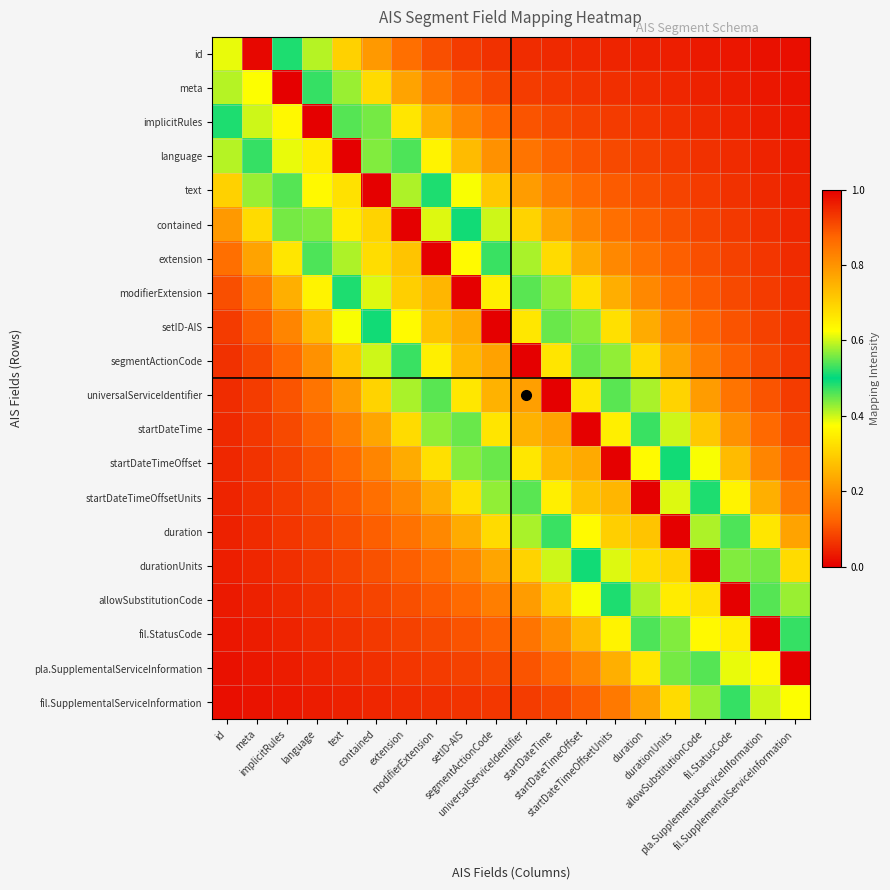

Reading right to left, transcribe all the data shown in this chart.

id: fil.SupplementalServiceInformation=0.0	pla.SupplementalServiceInformation=0.0	fil.StatusCode=0.0	allowSubstitutionCode=0.0	durationUnits=0.0	duration=0.0	startDateTimeOffsetUnits=0.0	startDateTimeOffset=0.0	startDateTime=0.1	universalServiceIdentifier=0.1	segmentActionCode=0.1	setID-AIS=0.1	modifierExtension=0.1	extension=0.1	contained=0.2	text=0.3	language=0.4	implicitRules=0.5	meta=1.0	id=0.6
meta: fil.SupplementalServiceInformation=0.0	pla.SupplementalServiceInformation=0.0	fil.StatusCode=0.0	allowSubstitutionCode=0.0	durationUnits=0.0	duration=0.1	startDateTimeOffsetUnits=0.1	startDateTimeOffset=0.1	startDateTime=0.1	universalServiceIdentifier=0.1	segmentActionCode=0.1	setID-AIS=0.1	modifierExtension=0.2	extension=0.2	contained=0.3	text=0.4	language=0.5	implicitRules=1.0	meta=0.6	id=0.6
implicitRules: fil.SupplementalServiceInformation=0.0	pla.SupplementalServiceInformation=0.0	fil.StatusCode=0.0	allowSubstitutionCode=0.1	durationUnits=0.1	duration=0.1	startDateTimeOffsetUnits=0.1	startDateTimeOffset=0.1	startDateTime=0.1	universalServiceIdentifier=0.1	segmentActionCode=0.1	setID-AIS=0.2	modifierExtension=0.2	extension=0.3	contained=0.4	text=0.5	language=1.0	implicitRules=0.6	meta=0.6	id=0.5
language: fil.SupplementalServiceInformation=0.0	pla.SupplementalServiceInformation=0.0	fil.StatusCode=0.1	allowSubstitutionCode=0.1	durationUnits=0.1	duration=0.1	startDateTimeOffsetUnits=0.1	startDateTimeOffset=0.1	startDateTime=0.1	universalServiceIdentifier=0.1	segmentActionCode=0.2	setID-AIS=0.3	modifierExtension=0.4	extension=0.5	contained=0.6	text=1.0	language=0.7	implicitRules=0.6	meta=0.5	id=0.4
text: fil.SupplementalServiceInformation=0.0	pla.SupplementalServiceInformation=0.1	fil.StatusCode=0.1	allowSubstitutionCode=0.1	durationUnits=0.1	duration=0.1	startDateTimeOffsetUnits=0.1	startDateTimeOffset=0.1	startDateTime=0.2	universalServiceIdentifier=0.2	segmentActionCode=0.3	setID-AIS=0.4	modifierExtension=0.5	extension=0.6	contained=1.1	text=0.7	language=0.6	implicitRules=0.5	meta=0.4	id=0.3
contained: fil.SupplementalServiceInformation=0.0	pla.SupplementalServiceInformation=0.1	fil.StatusCode=0.1	allowSubstitutionCode=0.1	durationUnits=0.1	duration=0.1	startDateTimeOffsetUnits=0.1	startDateTimeOffset=0.2	startDateTime=0.2	universalServiceIdentifier=0.3	segmentActionCode=0.4	setID-AIS=0.5	modifierExtension=0.6	extension=1.1	contained=0.7	text=0.7	language=0.6	implicitRules=0.4	meta=0.3	id=0.2
extension: fil.SupplementalServiceInformation=0.1	pla.SupplementalServiceInformation=0.1	fil.StatusCode=0.1	allowSubstitutionCode=0.1	durationUnits=0.1	duration=0.1	startDateTimeOffsetUnits=0.2	startDateTimeOffset=0.2	startDateTime=0.3	universalServiceIdentifier=0.4	segmentActionCode=0.5	setID-AIS=0.6	modifierExtension=1.1	extension=0.7	contained=0.7	text=0.6	language=0.5	implicitRules=0.3	meta=0.2	id=0.1
modifierExtension: fil.SupplementalServiceInformation=0.1	pla.SupplementalServiceInformation=0.1	fil.StatusCode=0.1	allowSubstitutionCode=0.1	durationUnits=0.1	duration=0.2	startDateTimeOffsetUnits=0.2	startDateTimeOffset=0.3	startDateTime=0.4	universalServiceIdentifier=0.5	segmentActionCode=0.7	setID-AIS=1.1	modifierExtension=0.7	extension=0.7	contained=0.6	text=0.5	language=0.4	implicitRules=0.2	meta=0.2	id=0.1
setID-AIS: fil.SupplementalServiceInformation=0.1	pla.SupplementalServiceInformation=0.1	fil.StatusCode=0.1	allowSubstitutionCode=0.1	durationUnits=0.2	duration=0.2	startDateTimeOffsetUnits=0.3	startDateTimeOffset=0.4	startDateTime=0.6	universalServiceIdentifier=0.7	segmentActionCode=1.1	setID-AIS=0.8	modifierExtension=0.7	extension=0.6	contained=0.5	text=0.4	language=0.3	implicitRules=0.2	meta=0.1	id=0.1
segmentActionCode: fil.SupplementalServiceInformation=0.1	pla.SupplementalServiceInformation=0.1	fil.StatusCode=0.1	allowSubstitutionCode=0.2	durationUnits=0.2	duration=0.3	startDateTimeOffsetUnits=0.4	startDateTimeOffset=0.6	startDateTime=0.7	universalServiceIdentifier=1.1	segmentActionCode=0.8	setID-AIS=0.7	modifierExtension=0.7	extension=0.5	contained=0.4	text=0.3	language=0.2	implicitRules=0.1	meta=0.1	id=0.1
universalServiceIdentifier: fil.SupplementalServiceInformation=0.1	pla.SupplementalServiceInformation=0.1	fil.StatusCode=0.1	allowSubstitutionCode=0.2	durationUnits=0.3	duration=0.4	startDateTimeOffsetUnits=0.5	startDateTimeOffset=0.7	startDateTime=1.1	universalServiceIdentifier=0.8	segmentActionCode=0.7	setID-AIS=0.7	modifierExtension=0.5	extension=0.4	contained=0.3	text=0.2	language=0.1	implicitRules=0.1	meta=0.1	id=0.1
startDateTime: fil.SupplementalServiceInformation=0.1	pla.SupplementalServiceInformation=0.1	fil.StatusCode=0.2	allowSubstitutionCode=0.3	durationUnits=0.4	duration=0.5	startDateTimeOffsetUnits=0.7	startDateTimeOffset=1.1	startDateTime=0.8	universalServiceIdentifier=0.7	segmentActionCode=0.7	setID-AIS=0.6	modifierExtension=0.4	extension=0.3	contained=0.2	text=0.2	language=0.1	implicitRules=0.1	meta=0.1	id=0.1
startDateTimeOffset: fil.SupplementalServiceInformation=0.1	pla.SupplementalServiceInformation=0.2	fil.StatusCode=0.3	allowSubstitutionCode=0.4	durationUnits=0.5	duration=0.6	startDateTimeOffsetUnits=1.1	startDateTimeOffset=0.8	startDateTime=0.7	universalServiceIdentifier=0.7	segmentActionCode=0.6	setID-AIS=0.4	modifierExtension=0.3	extension=0.2	contained=0.2	text=0.1	language=0.1	implicitRules=0.1	meta=0.1	id=0.0
startDateTimeOffsetUnits: fil.SupplementalServiceInformation=0.2	pla.SupplementalServiceInformation=0.2	fil.StatusCode=0.4	allowSubstitutionCode=0.5	durationUnits=0.6	duration=1.1	startDateTimeOffsetUnits=0.7	startDateTimeOffset=0.7	startDateTime=0.7	universalServiceIdentifier=0.5	segmentActionCode=0.4	setID-AIS=0.3	modifierExtension=0.2	extension=0.2	contained=0.1	text=0.1	language=0.1	implicitRules=0.1	meta=0.1	id=0.0
duration: fil.SupplementalServiceInformation=0.2	pla.SupplementalServiceInformation=0.3	fil.StatusCode=0.5	allowSubstitutionCode=0.6	durationUnits=1.1	duration=0.7	startDateTimeOffsetUnits=0.7	startDateTimeOffset=0.6	startDateTime=0.5	universalServiceIdentifier=0.4	segmentActionCode=0.3	setID-AIS=0.2	modifierExtension=0.2	extension=0.1	contained=0.1	text=0.1	language=0.1	implicitRules=0.1	meta=0.1	id=0.0
durationUnits: fil.SupplementalServiceInformation=0.3	pla.SupplementalServiceInformation=0.4	fil.StatusCode=0.6	allowSubstitutionCode=1.1	durationUnits=0.7	duration=0.7	startDateTimeOffsetUnits=0.6	startDateTimeOffset=0.5	startDateTime=0.4	universalServiceIdentifier=0.3	segmentActionCode=0.2	setID-AIS=0.2	modifierExtension=0.1	extension=0.1	contained=0.1	text=0.1	language=0.1	implicitRules=0.1	meta=0.0	id=0.0
allowSubstitutionCode: fil.SupplementalServiceInformation=0.4	pla.SupplementalServiceInformation=0.5	fil.StatusCode=1.0	allowSubstitutionCode=0.7	durationUnits=0.7	duration=0.6	startDateTimeOffsetUnits=0.5	startDateTimeOffset=0.4	startDateTime=0.3	universalServiceIdentifier=0.2	segmentActionCode=0.2	setID-AIS=0.1	modifierExtension=0.1	extension=0.1	contained=0.1	text=0.1	language=0.1	implicitRules=0.1	meta=0.0	id=0.0
fil.StatusCode: fil.SupplementalServiceInformation=0.5	pla.SupplementalServiceInformation=1.0	fil.StatusCode=0.7	allowSubstitutionCode=0.6	durationUnits=0.6	duration=0.5	startDateTimeOffsetUnits=0.4	startDateTimeOffset=0.3	startDateTime=0.2	universalServiceIdentifier=0.1	segmentActionCode=0.1	setID-AIS=0.1	modifierExtension=0.1	extension=0.1	contained=0.1	text=0.1	language=0.1	implicitRules=0.0	meta=0.0	id=0.0
pla.SupplementalServiceInformation: fil.SupplementalServiceInformation=1.0	pla.SupplementalServiceInformation=0.6	fil.StatusCode=0.6	allowSubstitutionCode=0.5	durationUnits=0.4	duration=0.3	startDateTimeOffsetUnits=0.2	startDateTimeOffset=0.2	startDateTime=0.1	universalServiceIdentifier=0.1	segmentActionCode=0.1	setID-AIS=0.1	modifierExtension=0.1	extension=0.1	contained=0.1	text=0.1	language=0.0	implicitRules=0.0	meta=0.0	id=0.0
fil.SupplementalServiceInformation: fil.SupplementalServiceInformation=0.6	pla.SupplementalServiceInformation=0.6	fil.StatusCode=0.5	allowSubstitutionCode=0.4	durationUnits=0.3	duration=0.2	startDateTimeOffsetUnits=0.2	startDateTimeOffset=0.1	startDateTime=0.1	universalServiceIdentifier=0.1	segmentActionCode=0.1	setID-AIS=0.1	modifierExtension=0.1	extension=0.1	contained=0.0	text=0.0	language=0.0	implicitRules=0.0	meta=0.0	id=0.0